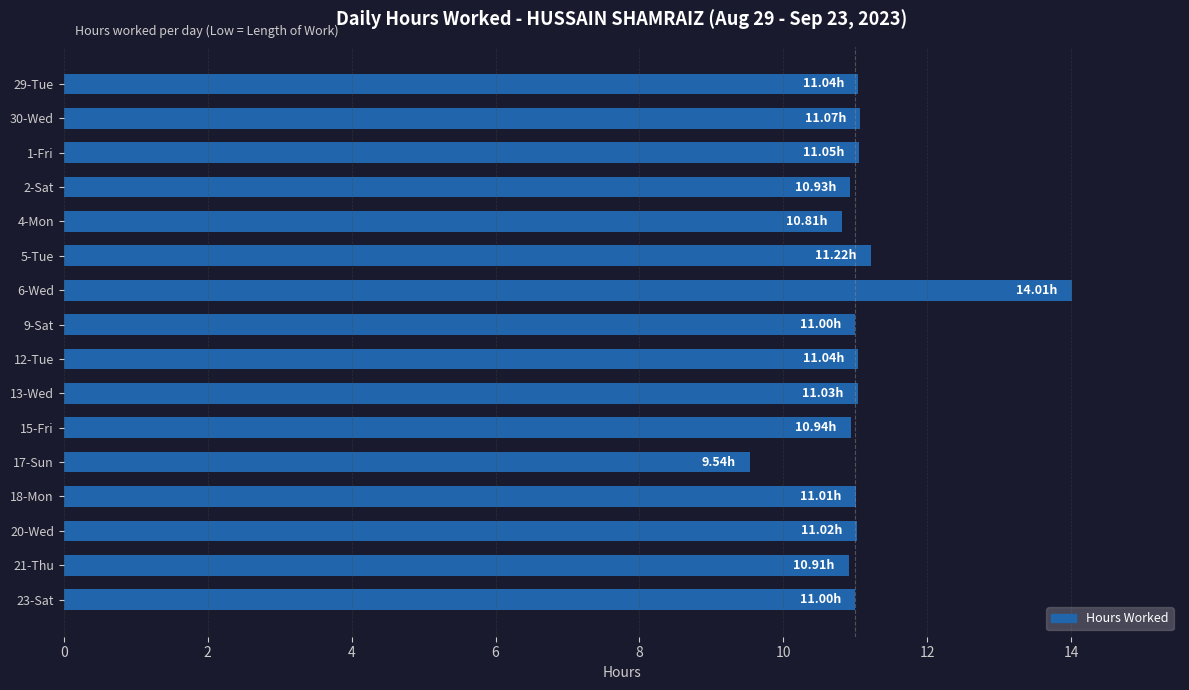

What is the greatest value displayed?

14.0